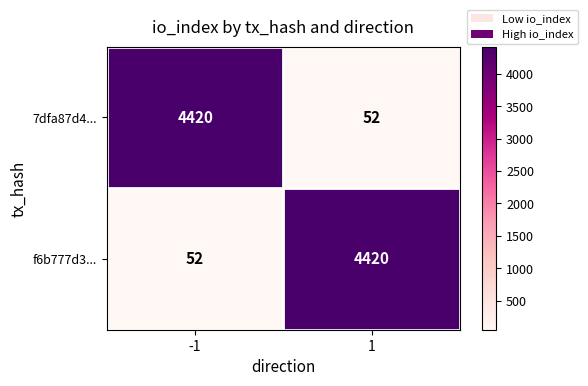

Read the f6b777d3... value at -1.

52